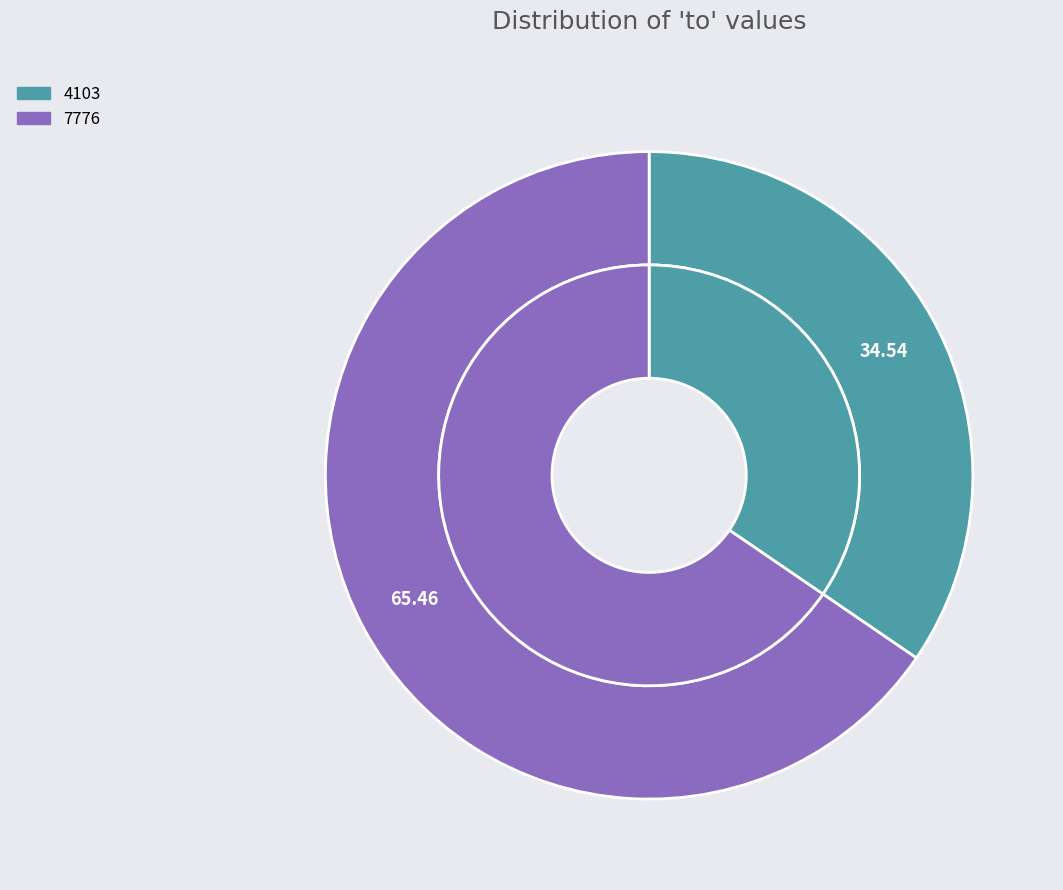

Which category has the biggest portion of the pie?

7776